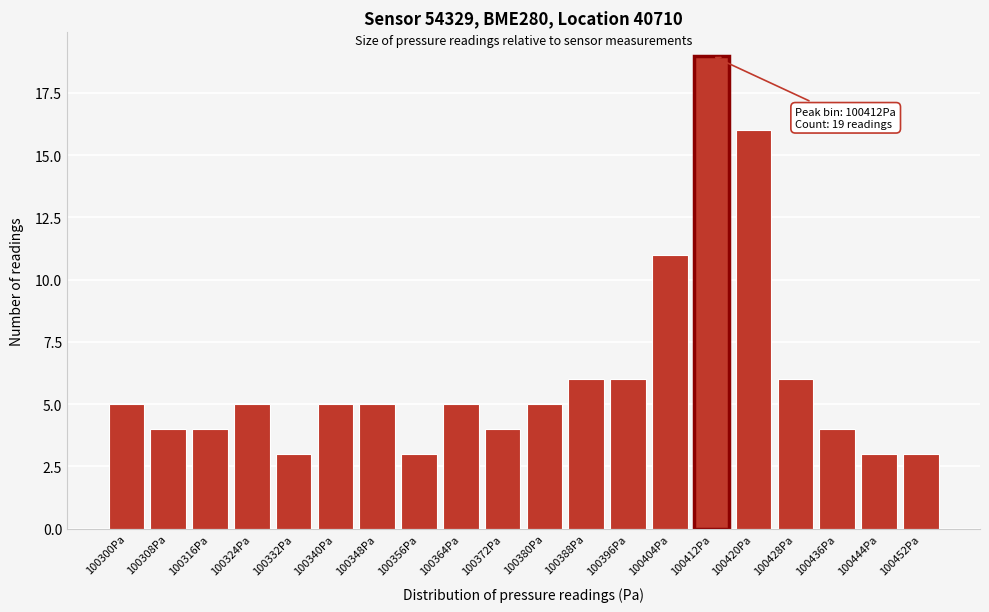

Reading right to left, what are all the values shown in this chart?

3	3	4	6	16	19	11	6	6	5	4	5	3	5	5	3	5	4	4	5